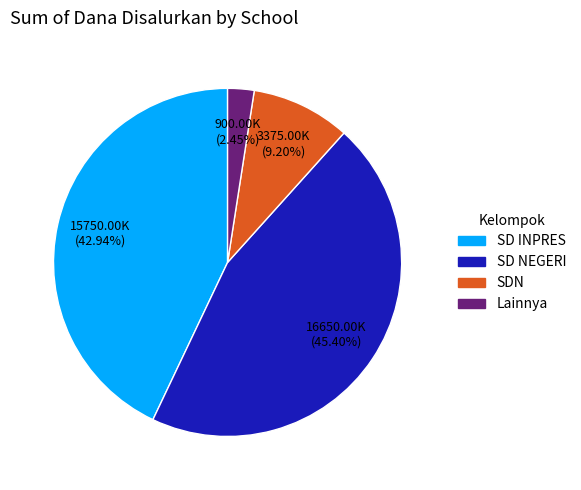

Does any single category account for the majority?

No